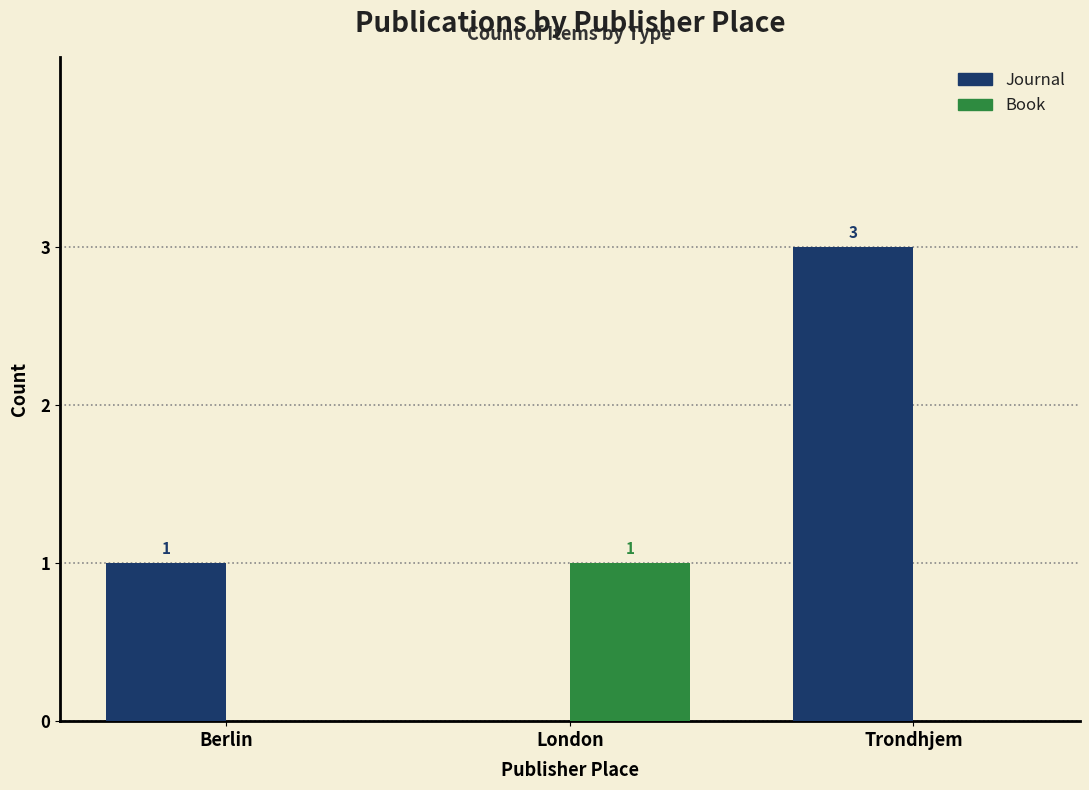

Is the value of Book at Trondhjem greater than the value of Journal at Trondhjem?

No